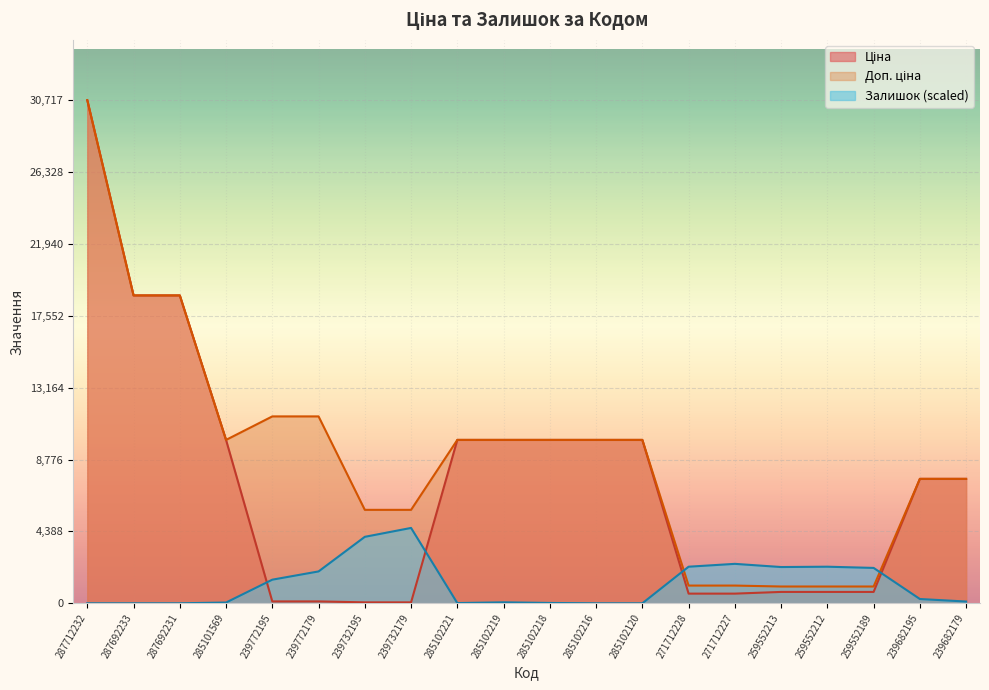

Between which two adjacent categories do Доп. ціна and Залишок first intersect?

285102120 and 271712228